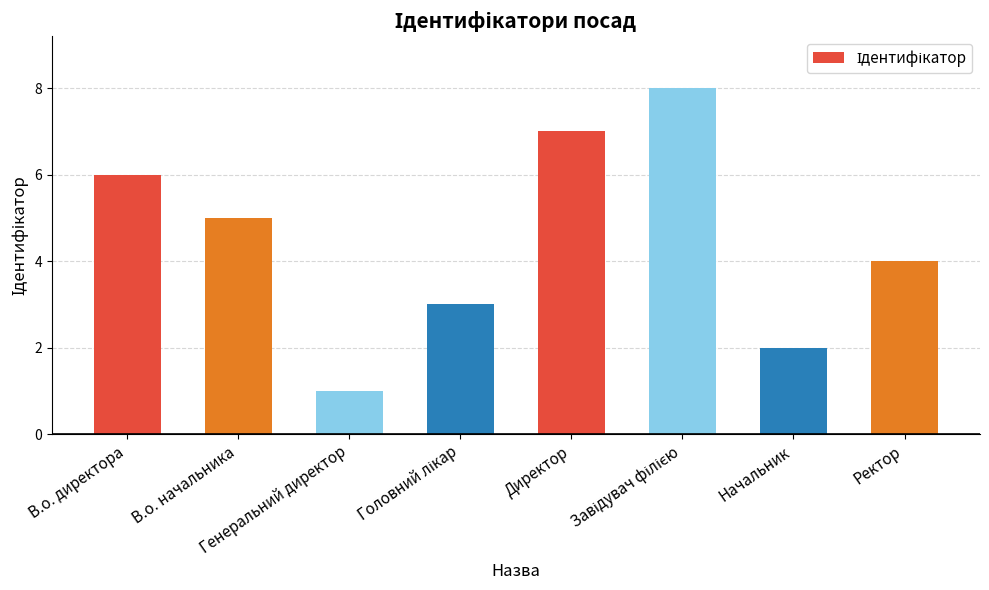

What is the label of the 8th bar from the left?

Ректор